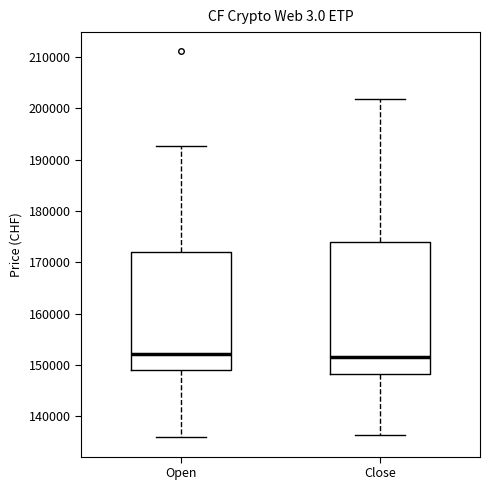

Where does the lower whisker of the box for Open end on the y-axis? The values are not printed on the chart, so give them approximately, as read against the axis.

136000